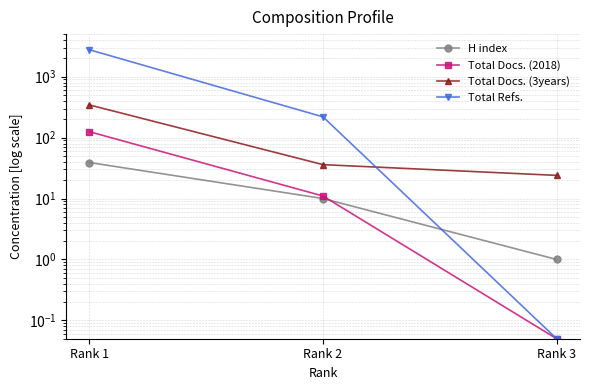

What is the minimum value for Total Docs. (2018)?

0.1